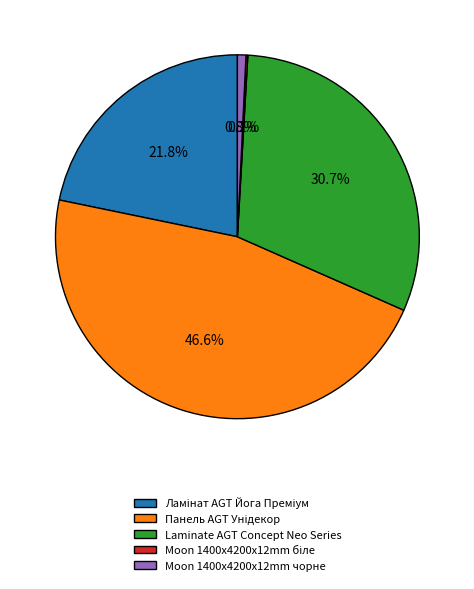

To the nearest percent, what is the average slice percentage?

20%